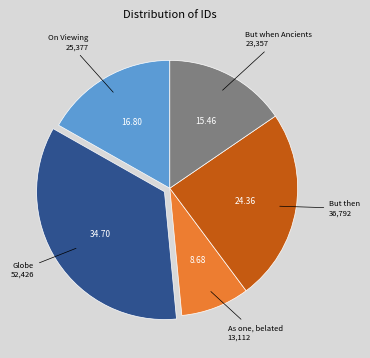

Is there a majority slice in this chart?

No